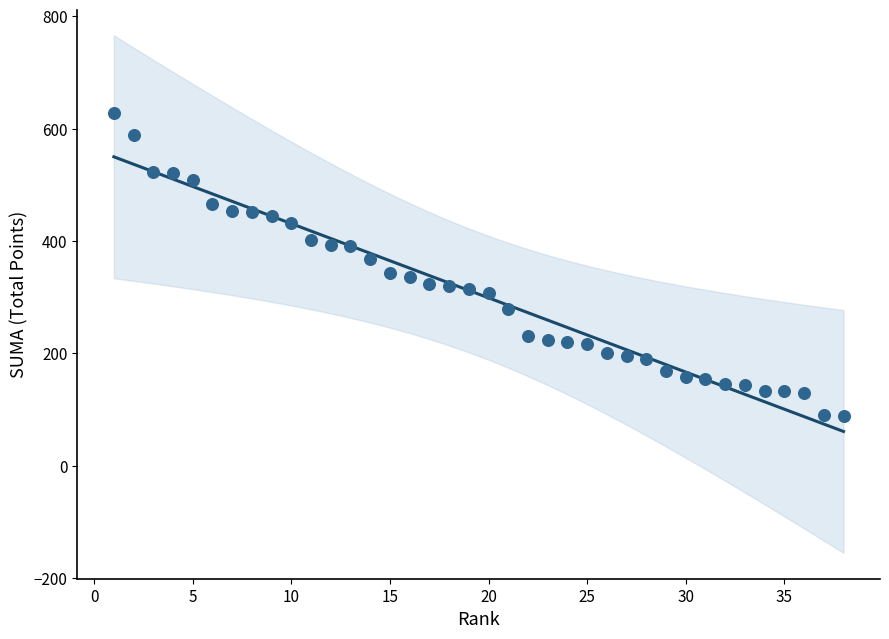

What is the range of Y values (max minus min)?

538